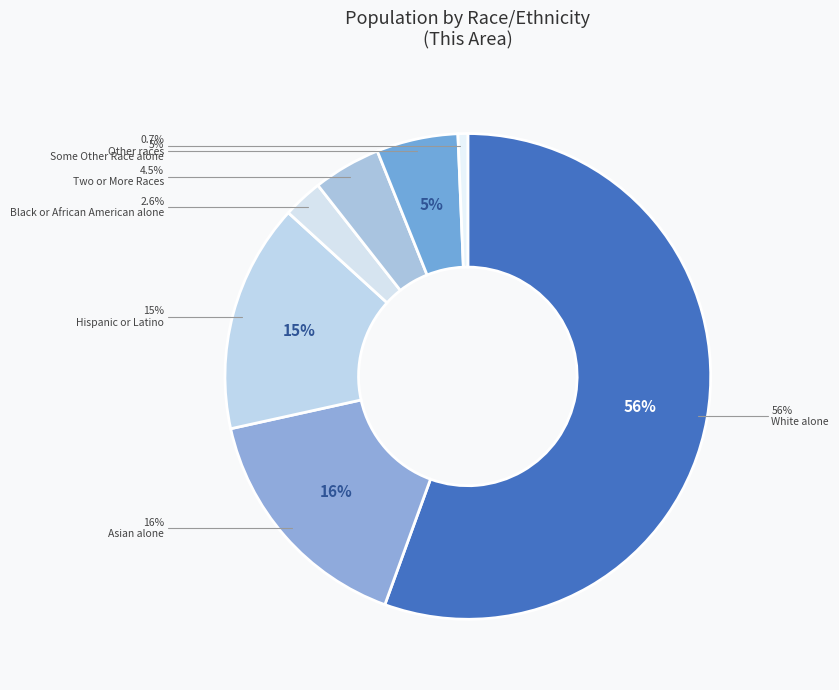

How many slices are in this pie chart?

7